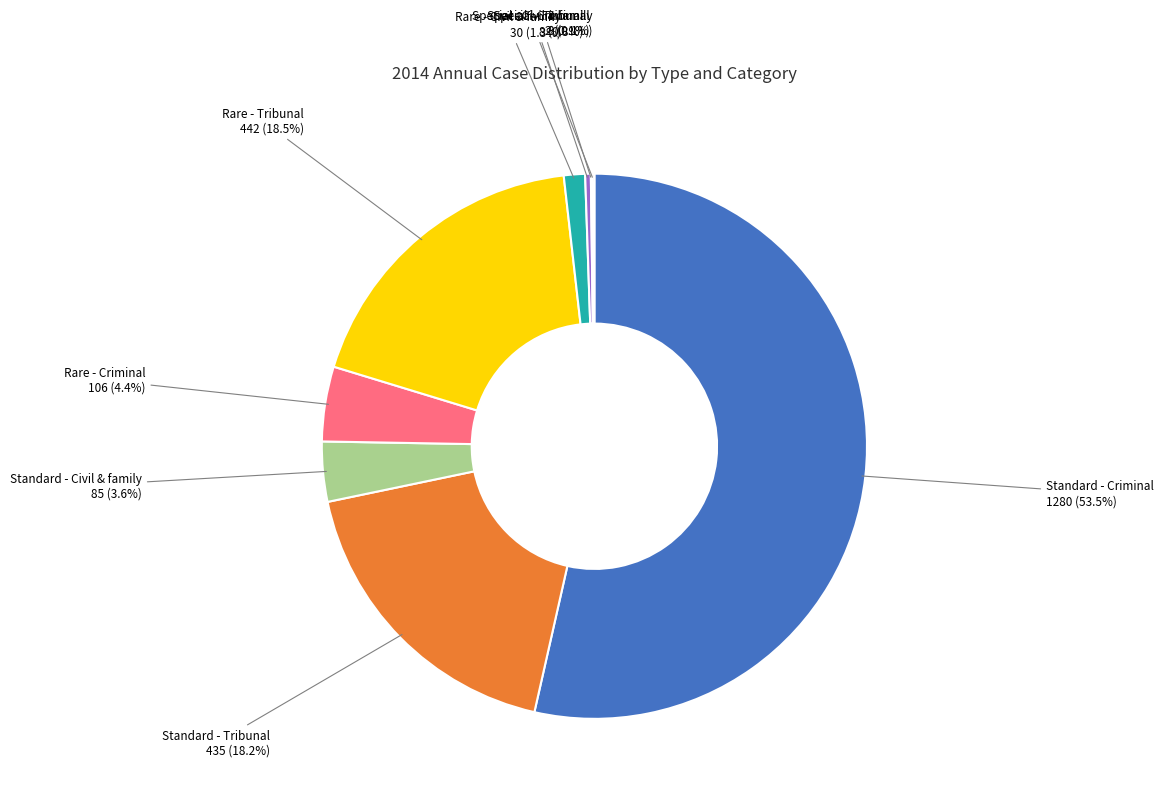

Is there a majority slice in this chart?

Yes